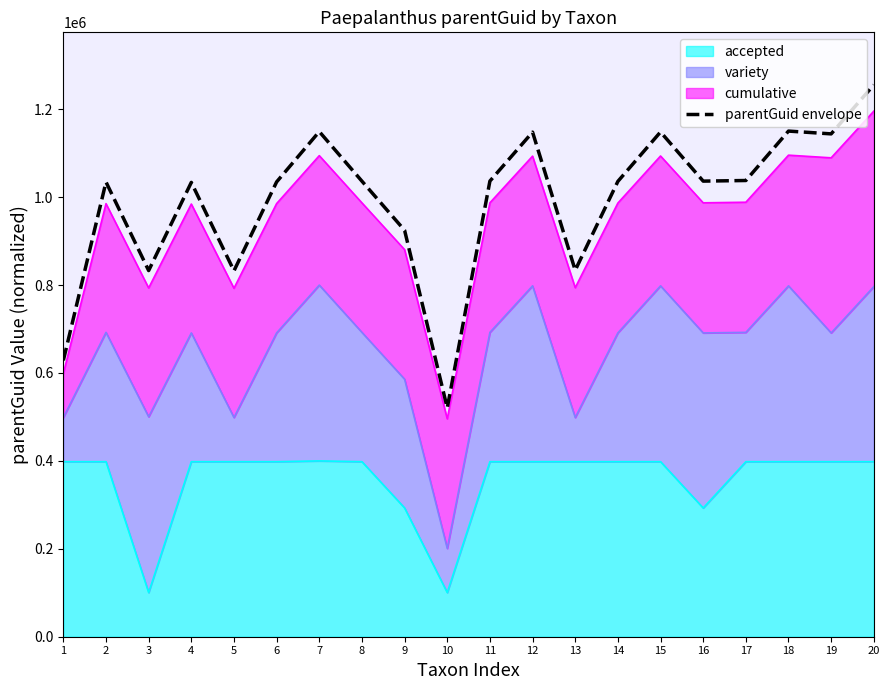

Reading left to right, list all the values displayed in this chart.

628647.7	1034510.3	833057.9	1033613.6	832370.9	1034734.5	1149222.1	1036397.7	924643.6	520415.3	1036600.2	1148007.2	833708.7	1035927.7	1148361.6	1036527.9	1037923.6	1150357.4	1144001.0	1255458.7